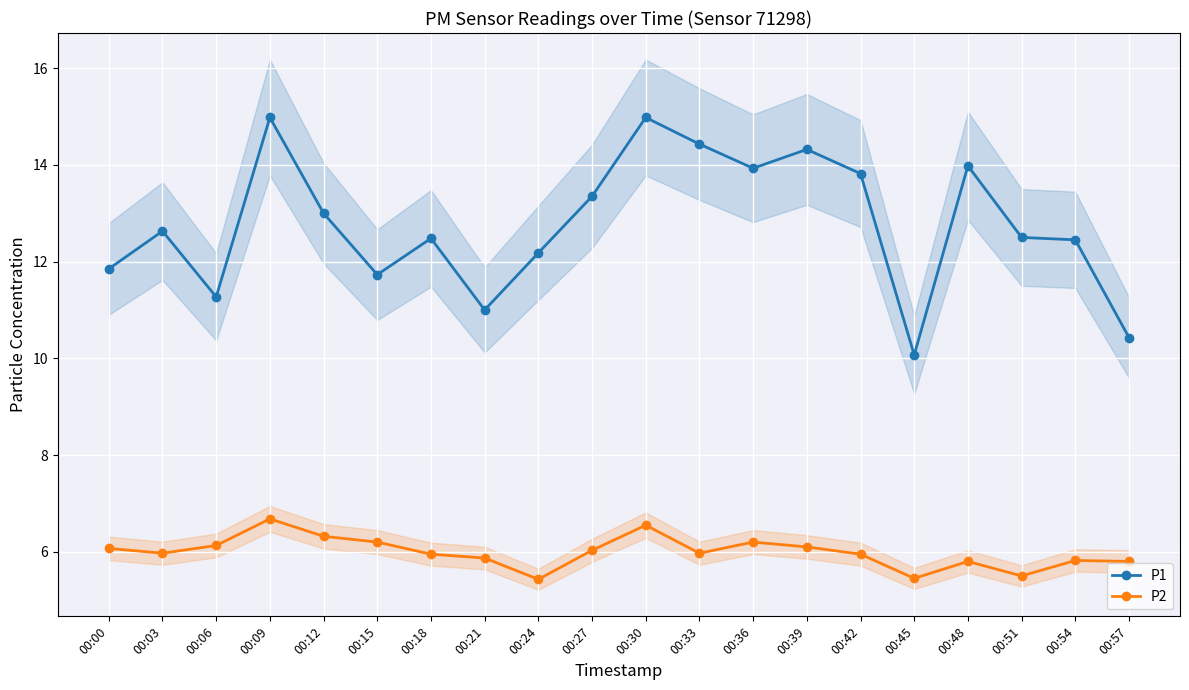

Rank the categories by P1 value from highest to lowest.

00:09, 00:30, 00:33, 00:39, 00:48, 00:36, 00:42, 00:27, 00:12, 00:03, 00:51, 00:18, 00:54, 00:24, 00:00, 00:15, 00:06, 00:21, 00:57, 00:45